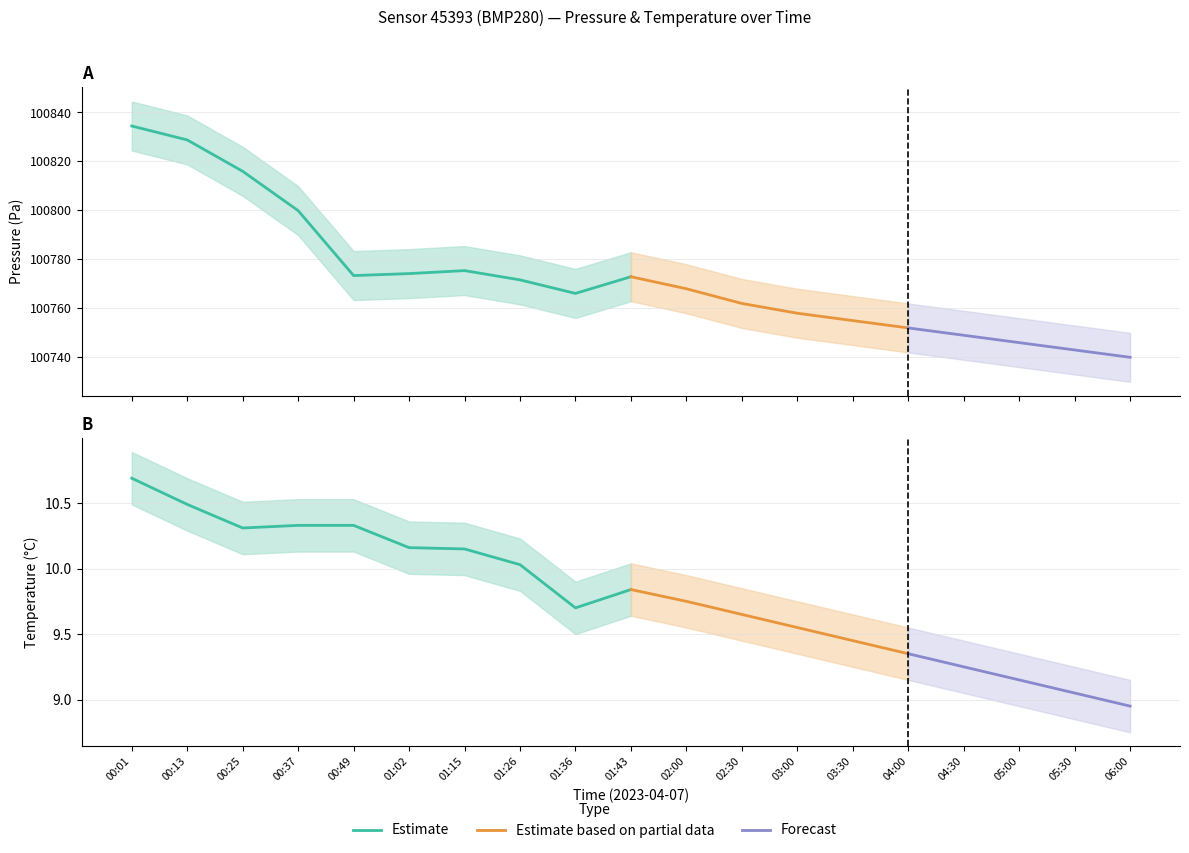

Reading left to right, extract all data points from this chart.

pressure: 00:01=100834.5	00:13=100828.8	00:25=100816.0	00:37=100799.9	00:49=100773.4	01:02=100774.2	01:15=100775.4	01:26=100771.6	01:36=100766.1	01:43=100772.9	02:00=100768.0	02:30=100762.0	03:00=100758.0	03:30=100755.0	04:00=100752.0	04:30=100749.0	05:00=100746.0	05:30=100743.0	06:00=100740.0
pressure_upper: 00:01=100844.5	00:13=100838.8	00:25=100826.0	00:37=100809.9	00:49=100783.4	01:02=100784.2	01:15=100785.4	01:26=100781.6	01:36=100776.1	01:43=100782.9	02:00=100778.0	02:30=100772.0	03:00=100768.0	03:30=100765.0	04:00=100762.0	04:30=100759.0	05:00=100756.0	05:30=100753.0	06:00=100750.0
pressure_lower: 00:01=100824.5	00:13=100818.8	00:25=100806.0	00:37=100789.9	00:49=100763.4	01:02=100764.2	01:15=100765.4	01:26=100761.6	01:36=100756.1	01:43=100762.9	02:00=100758.0	02:30=100752.0	03:00=100748.0	03:30=100745.0	04:00=100742.0	04:30=100739.0	05:00=100736.0	05:30=100733.0	06:00=100730.0
temperature: 00:01=10.7	00:13=10.5	00:25=10.3	00:37=10.3	00:49=10.3	01:02=10.2	01:15=10.2	01:26=10.0	01:36=9.7	01:43=9.8	02:00=9.8	02:30=9.7	03:00=9.6	03:30=9.4	04:00=9.3	04:30=9.2	05:00=9.2	05:30=9.1	06:00=8.9
temperature_upper: 00:01=10.9	00:13=10.7	00:25=10.5	00:37=10.5	00:49=10.5	01:02=10.4	01:15=10.3	01:26=10.2	01:36=9.9	01:43=10.0	02:00=9.9	02:30=9.8	03:00=9.8	03:30=9.7	04:00=9.6	04:30=9.4	05:00=9.3	05:30=9.2	06:00=9.2
temperature_lower: 00:01=10.5	00:13=10.3	00:25=10.1	00:37=10.1	00:49=10.1	01:02=10.0	01:15=9.9	01:26=9.8	01:36=9.5	01:43=9.6	02:00=9.6	02:30=9.4	03:00=9.3	03:30=9.2	04:00=9.2	04:30=9.1	05:00=8.9	05:30=8.8	06:00=8.8